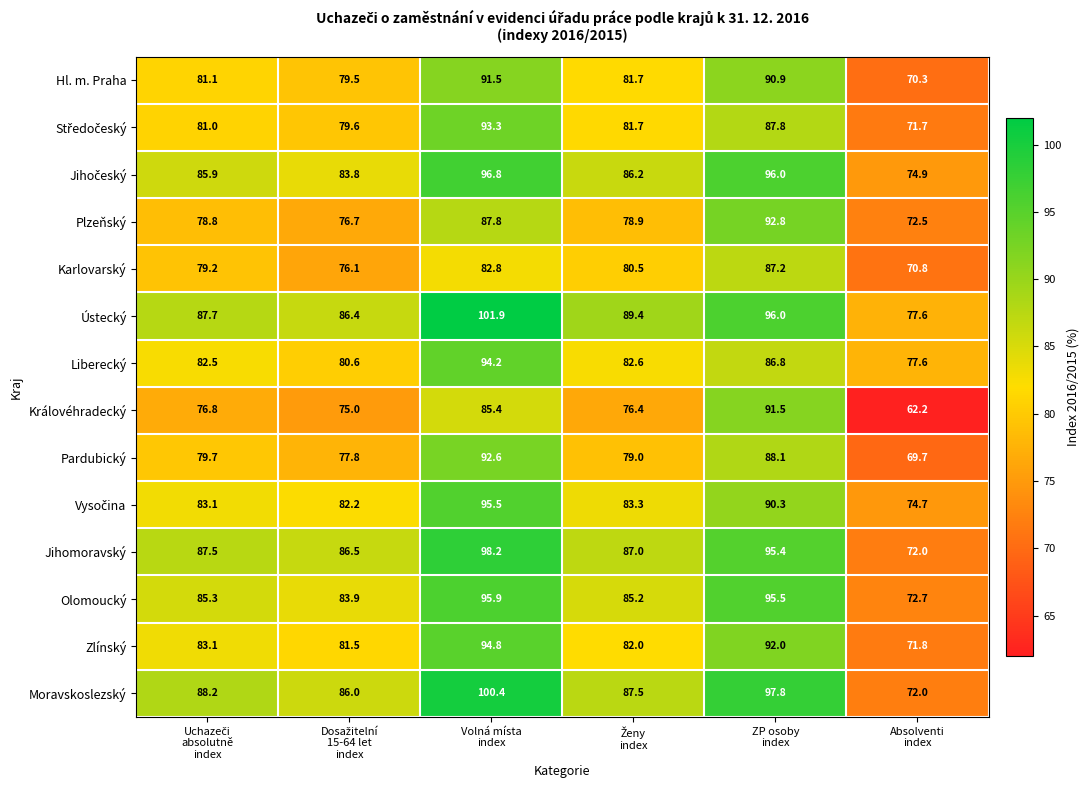

How many data points in Plzeňský are above 78?

4